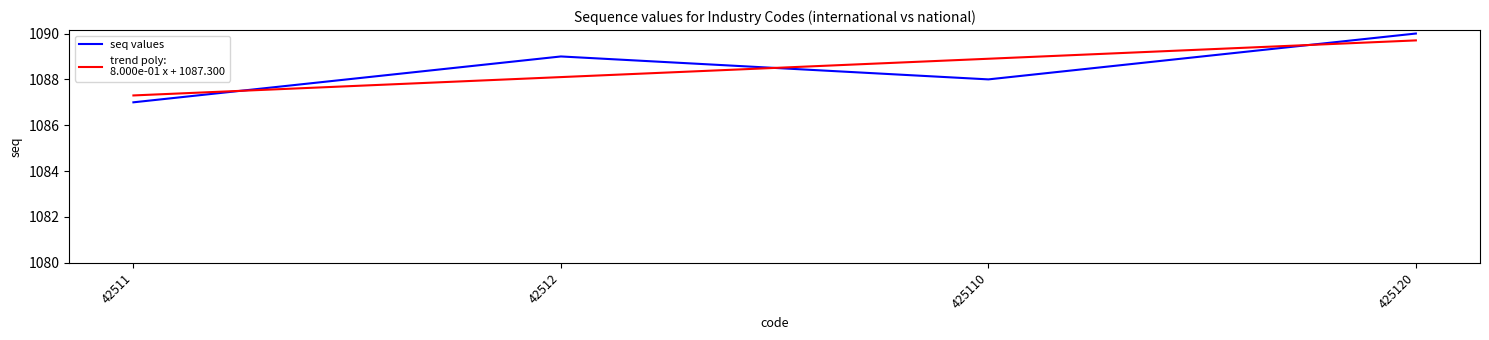

What is the approximate value at 42511?

1087